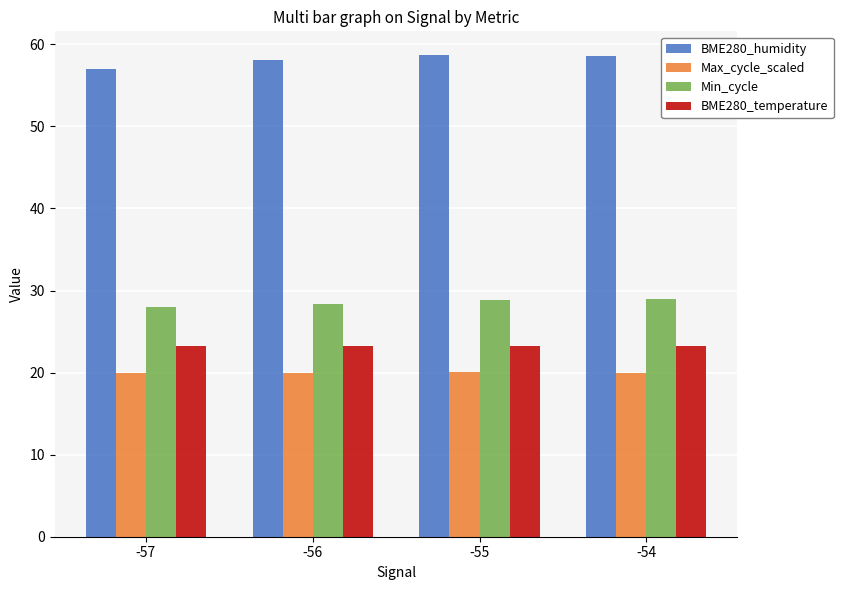

Rank the series at -54 from lowest to highest value.

Max_cycle_scaled, BME280_temperature, Min_cycle, BME280_humidity